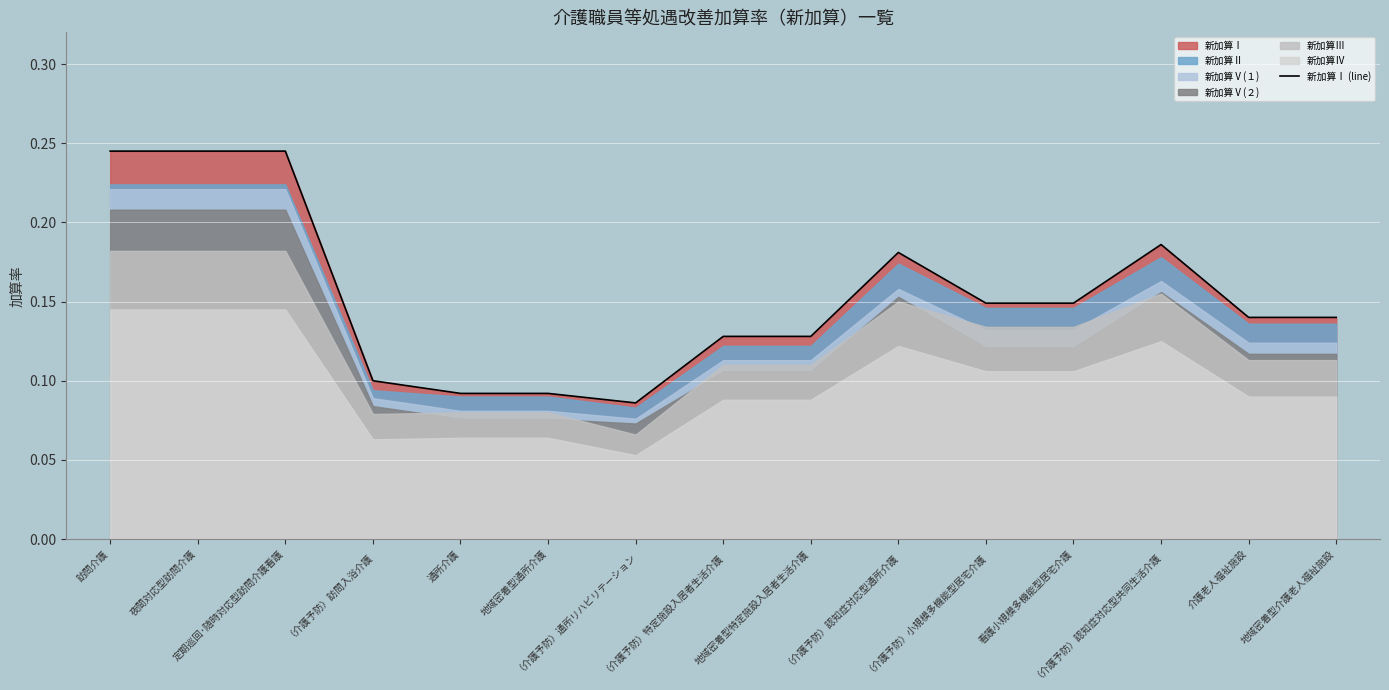

Reading left to right, what are all the values shown in this chart?

0.2	0.2	0.2	0.1	0.1	0.1	0.1	0.1	0.1	0.2	0.1	0.1	0.2	0.1	0.1